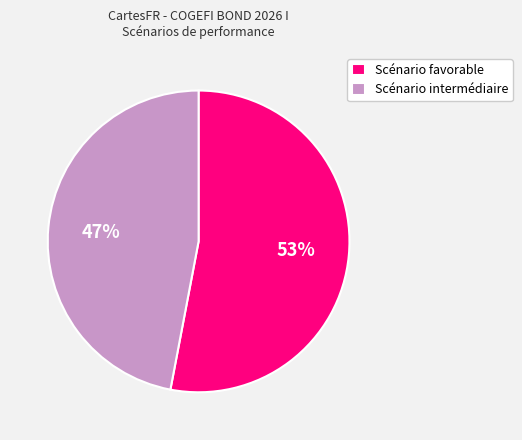

Rank the categories by value from highest to lowest.

Scénario favorable, Scénario intermédiaire